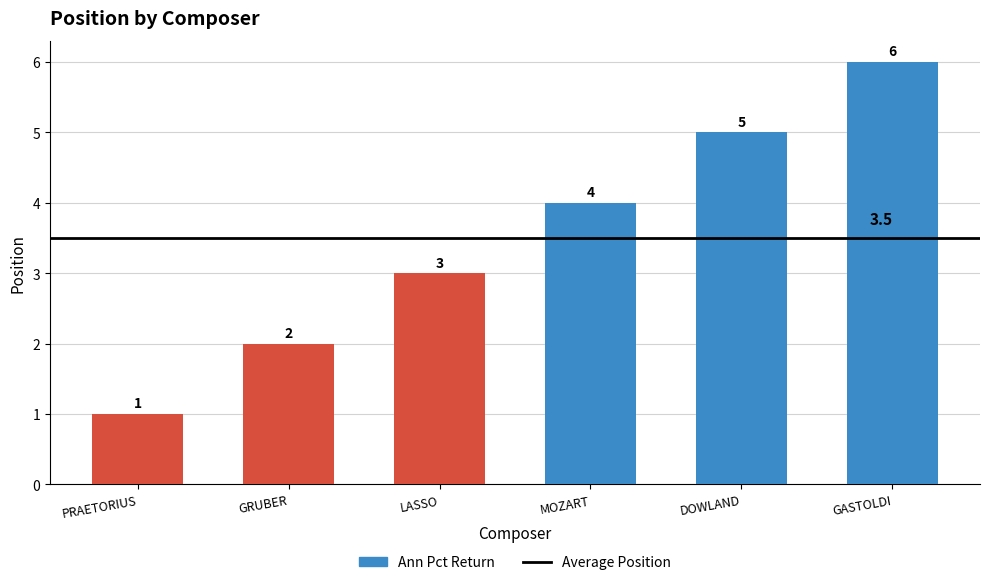

Does the chart contain any negative values?

No